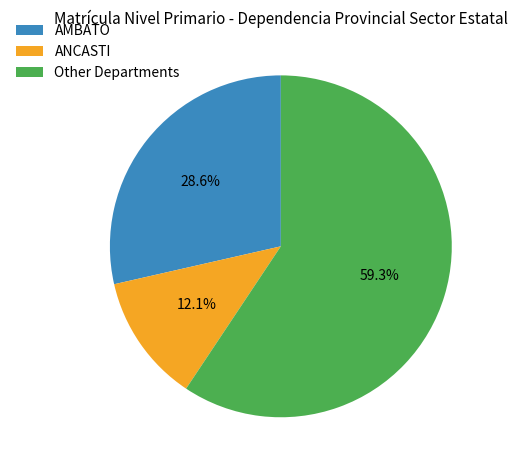

What is the ratio of the value at AMBATO to the value at Other Departments?

0.5